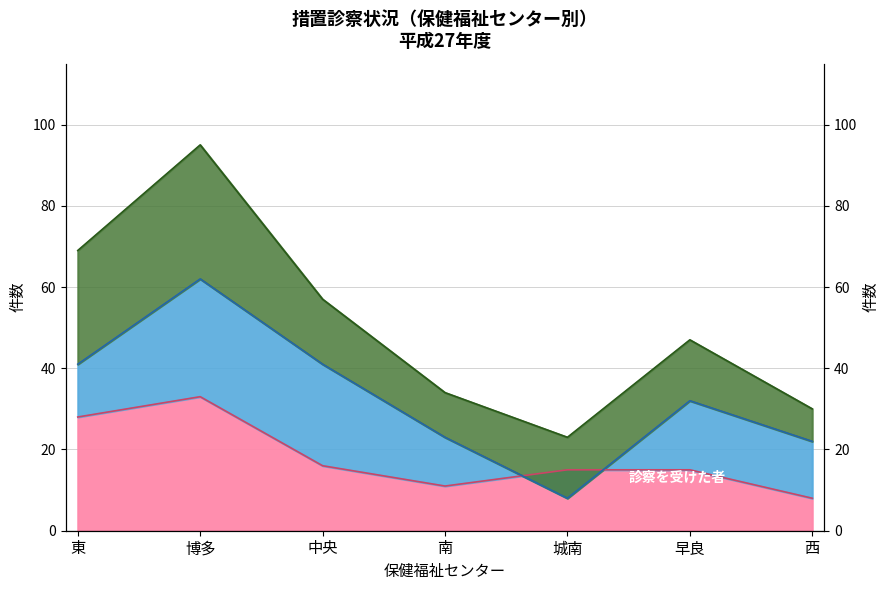

True or false: 調査により診察の必要がないと認めた者 has a value of 19 at 博多.

False